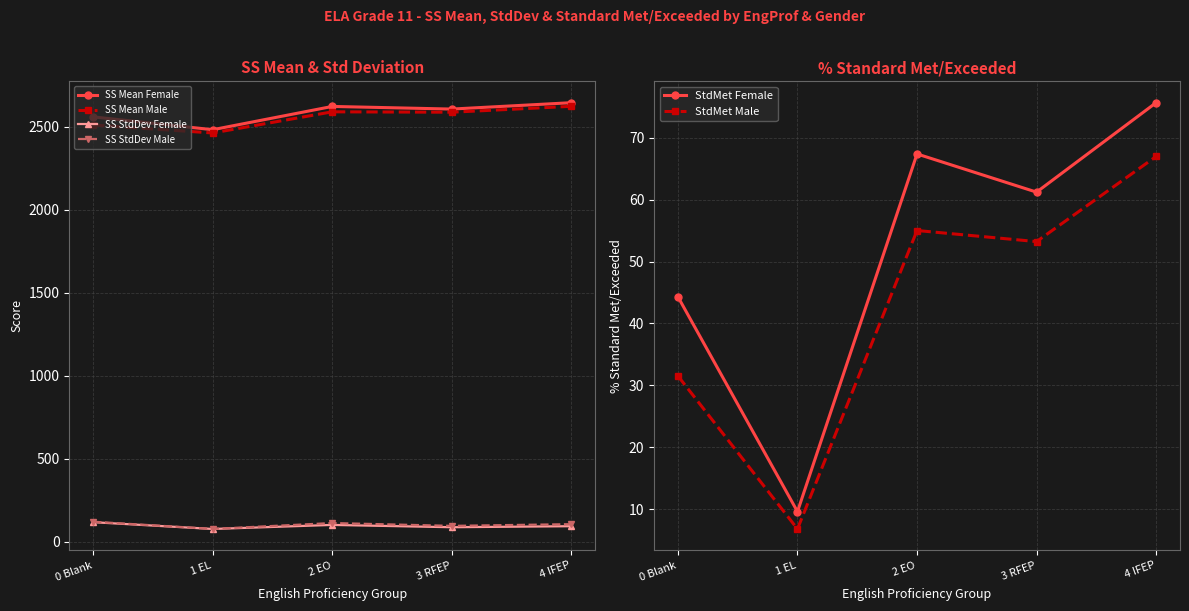

Count the number of data series in this chart.

6